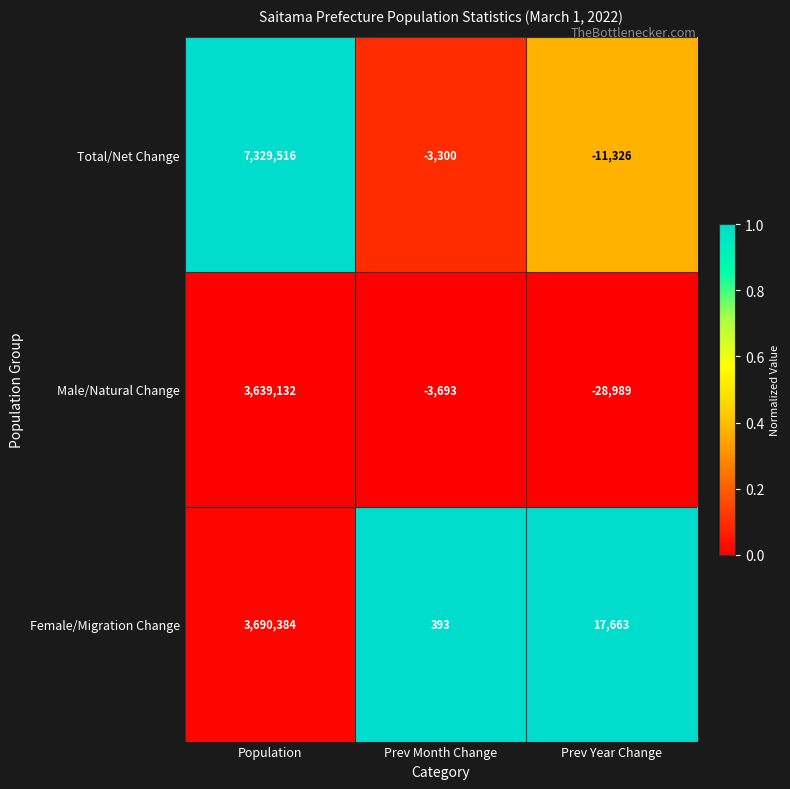

At Prev Month Change, list the series in order from smallest to largest.

Male/Natural Change, Total/Net Change, Female/Migration Change